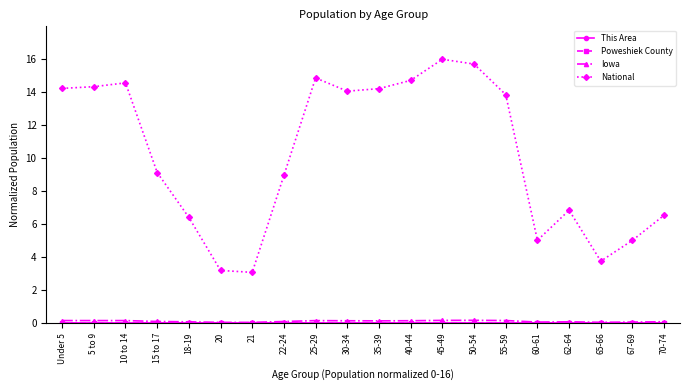

Which series changed the most between 18-19 and 45-49?

National